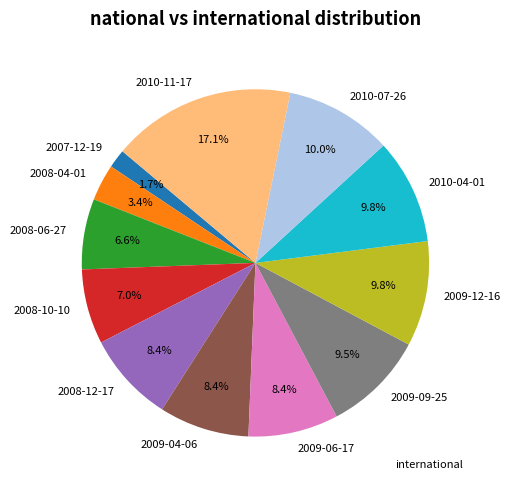

What is the largest slice in the pie chart?

2010-11-17